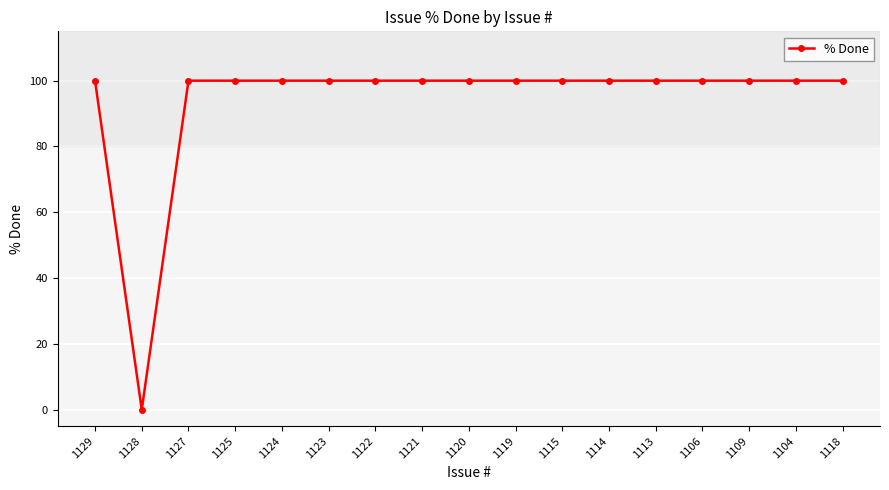

What is the difference between the second highest and minimum values?

100